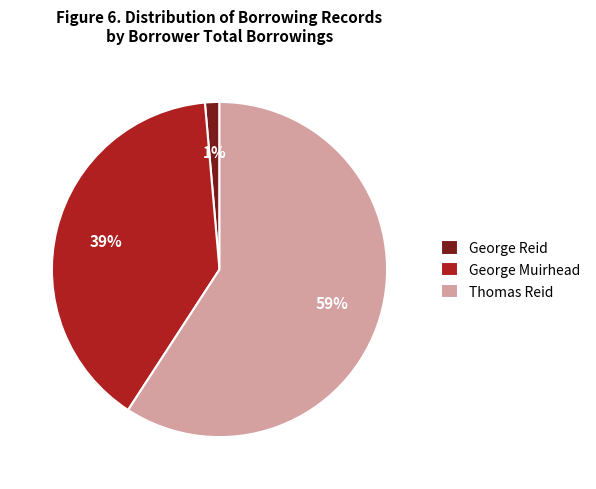

Is it true that George Reid is 11% of the pie?

False